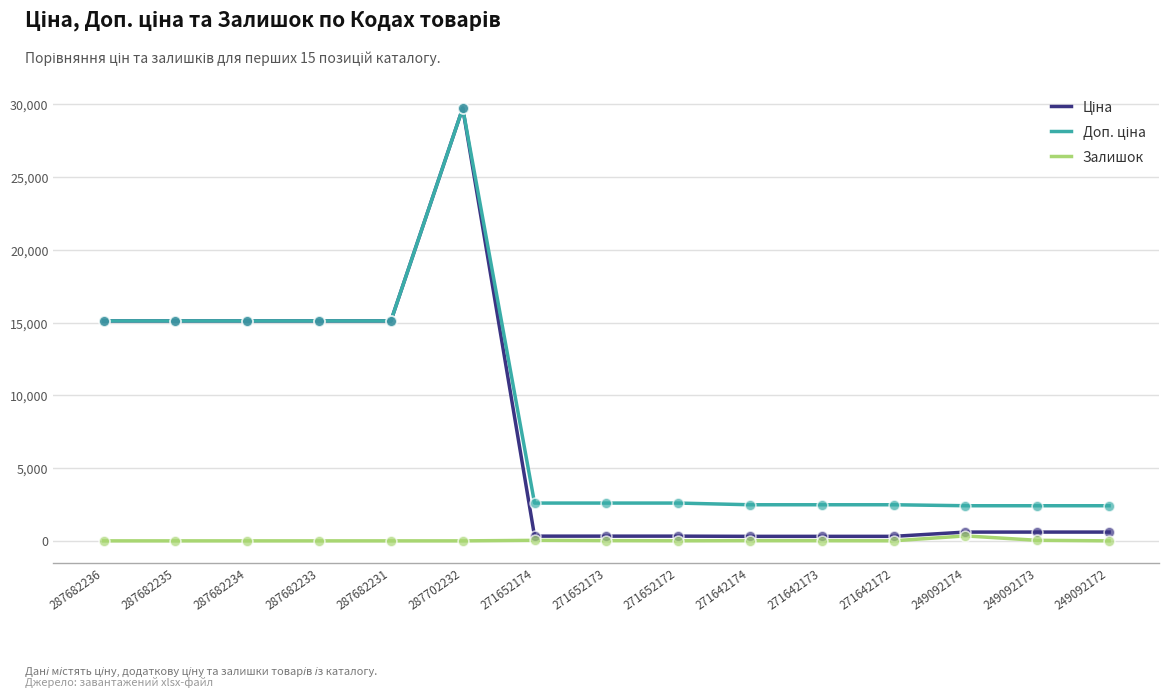

True or false: Залишок has a value of 0.0 at 287682236.

True